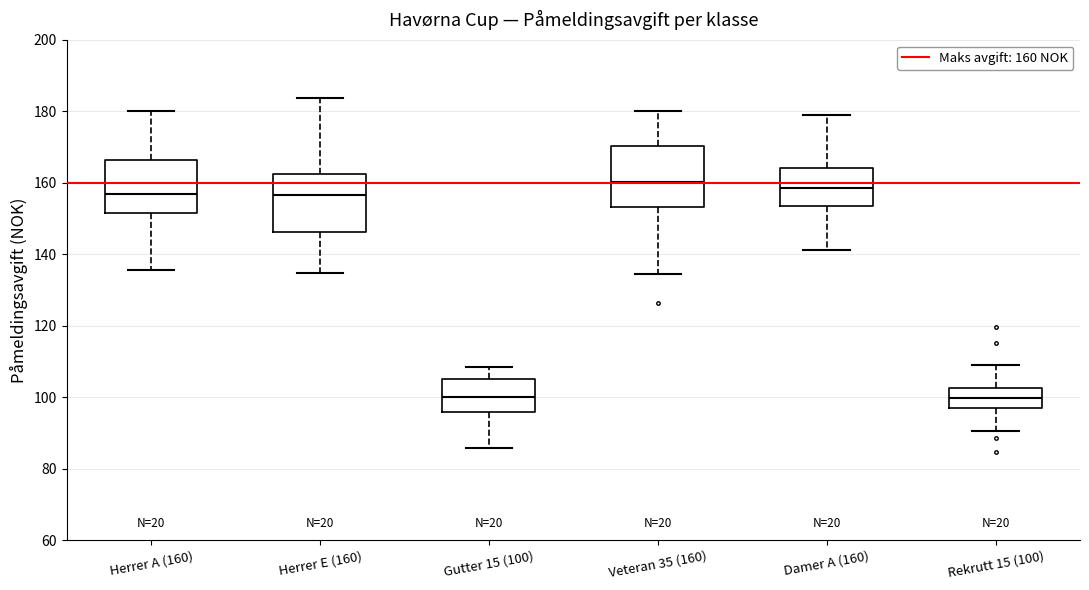

Reading left to right, read every box against the y-axis: the position of its median line, the range the box covers, and the ends of its whiskers. The values are not printed on the chart, so give them approximately, as read against the axis.

Herrer A (160): median 158, box 152 to 166, whiskers 136 to 180
Herrer E (160): median 156, box 146 to 162, whiskers 134 to 184
Gutter 15 (100): median 100, box 96 to 106, whiskers 86 to 108
Veteran 35 (160): median 160, box 154 to 170, whiskers 134 to 180
Damer A (160): median 158, box 154 to 164, whiskers 142 to 178
Rekrutt 15 (100): median 100, box 98 to 102, whiskers 90 to 110